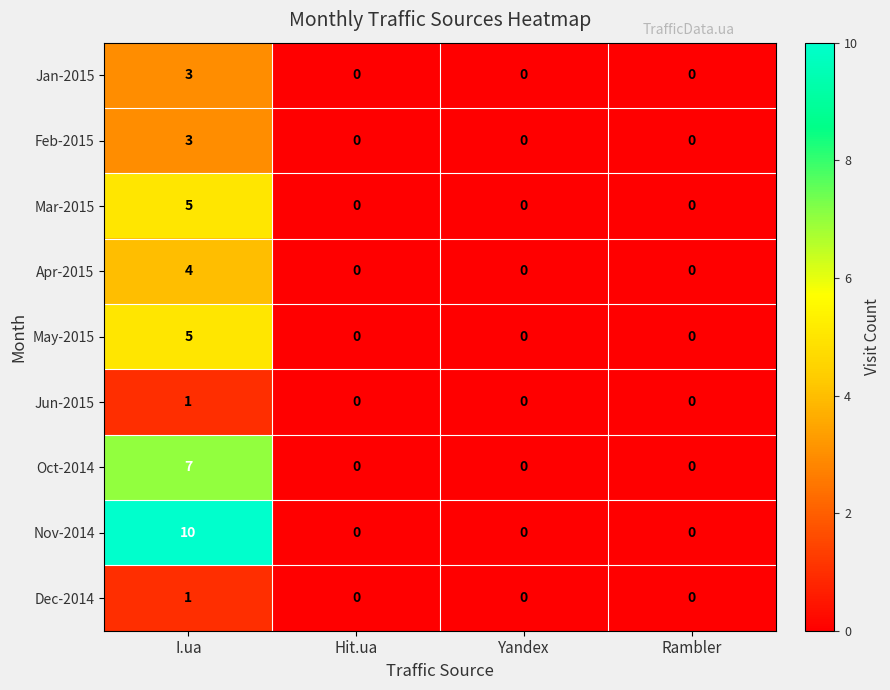

How many positive values does the Dec-2014 series have?

1